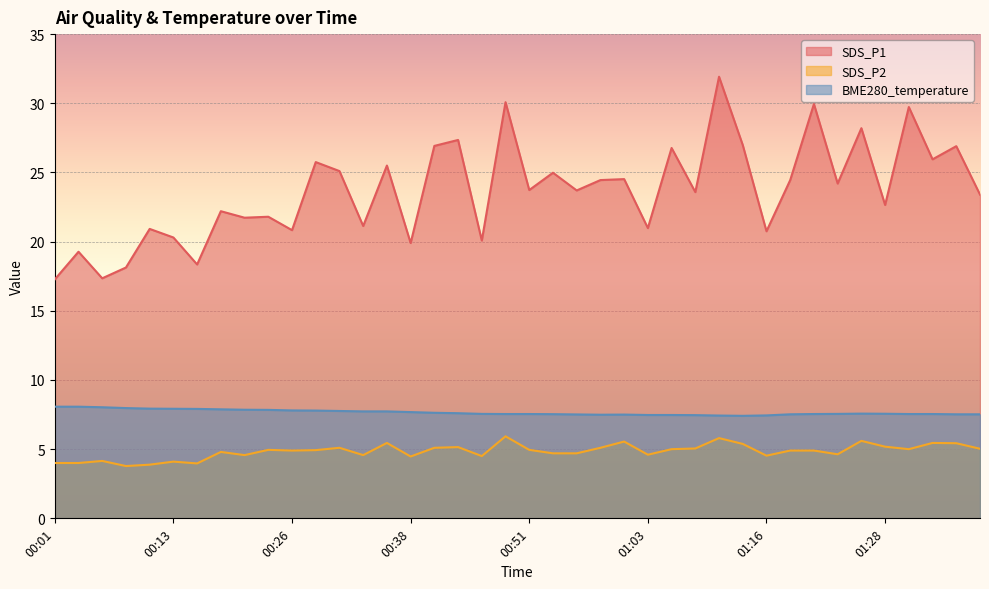

Rank the series at 01:06 from highest to lowest value.

SDS_P1, BME280_temperature, SDS_P2